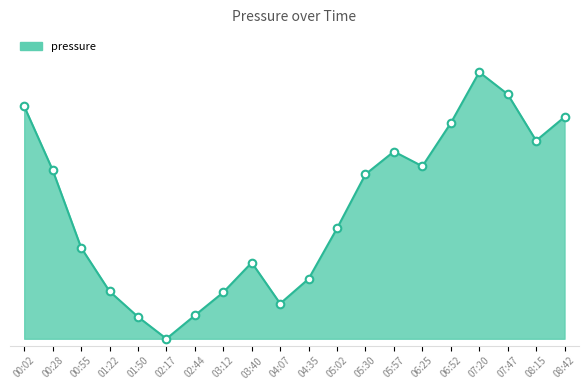

What is the change in value from 00:28 to 00:55?

-22.3